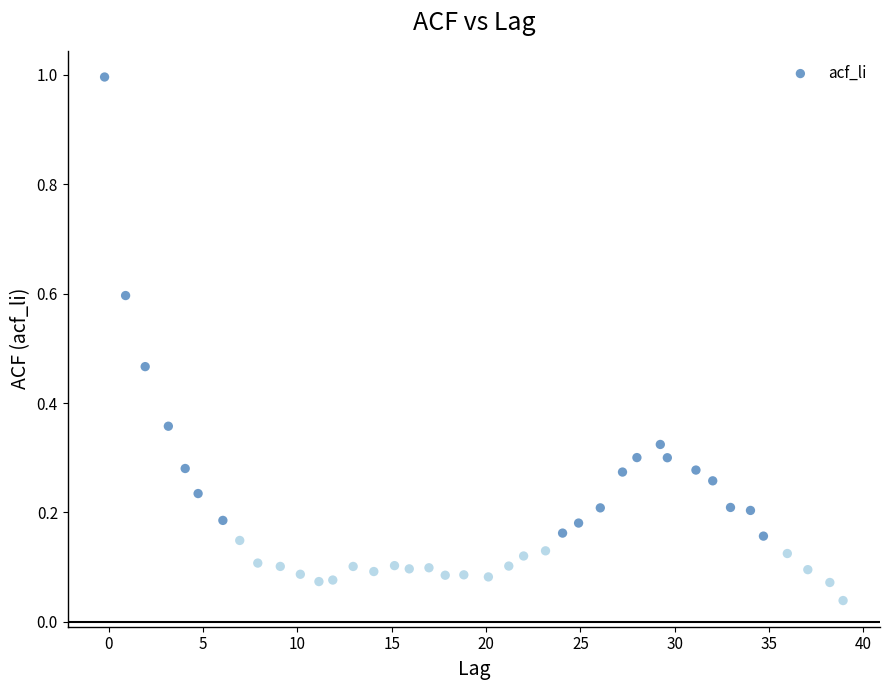

What is the range of X values (max minus min)?

39.1